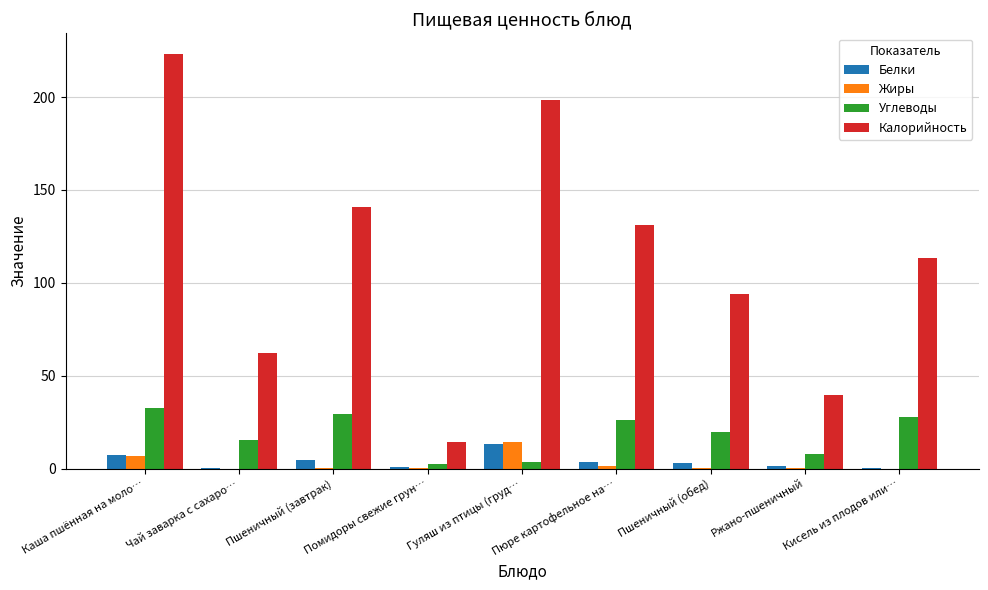

What is the average value of the Углеводы series?

18.3